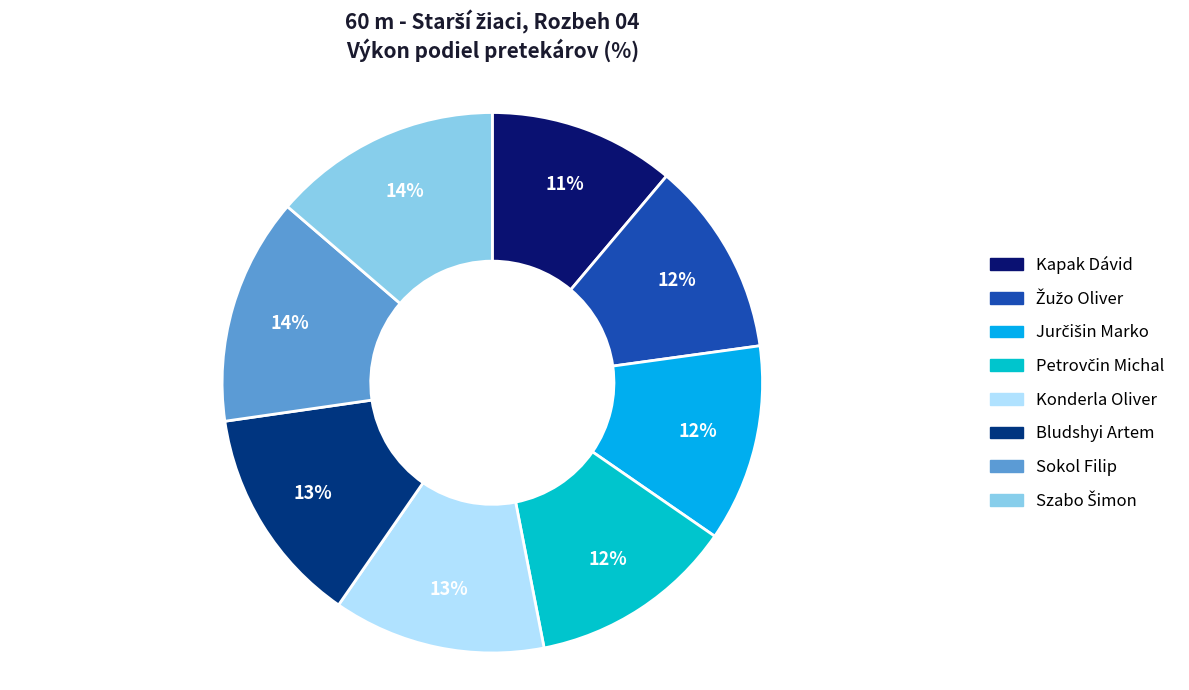

Approximately how many times larger is the value at Petrovčin Michal compared to Szabo Šimon?

0.9